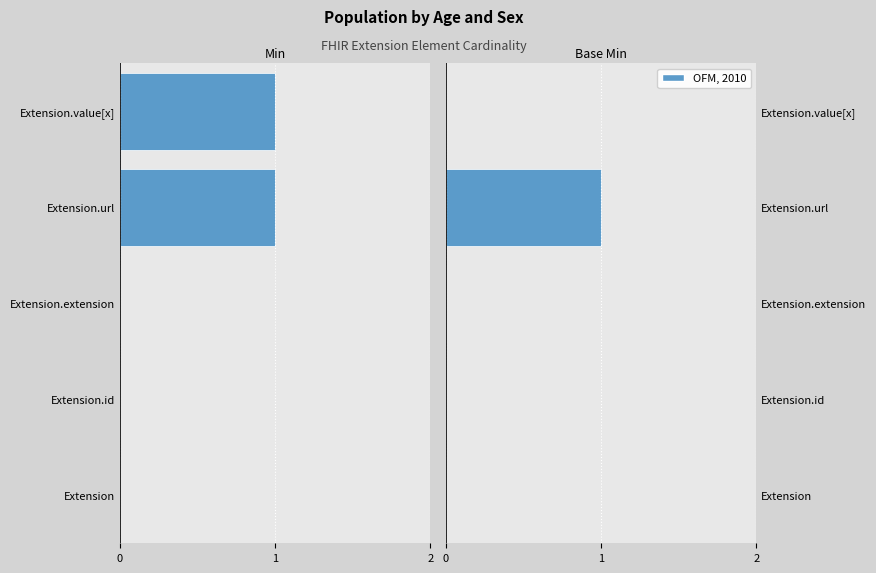

List the series in order of their peak value, lowest first.

Min, Base Min